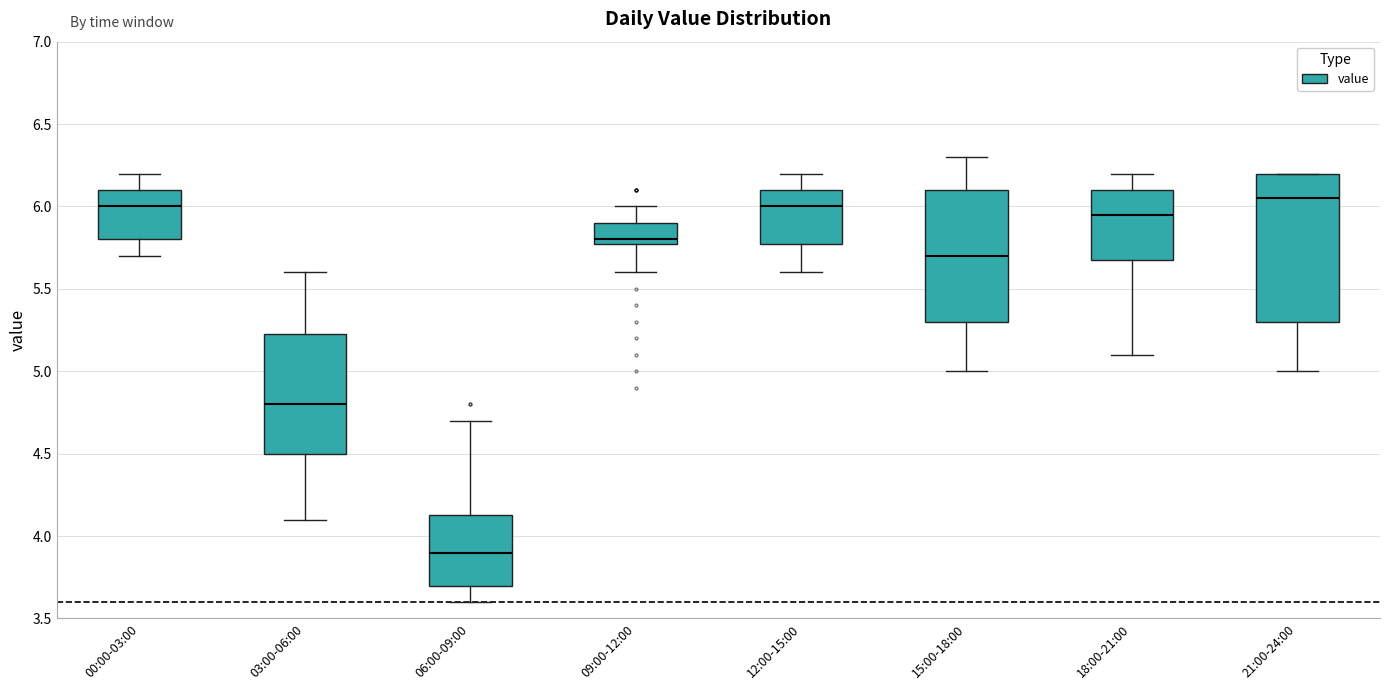

Where does the median line of the box for 06:00-09:00 sit on the y-axis? The values are not printed on the chart, so give them approximately, as read against the axis.

3.90